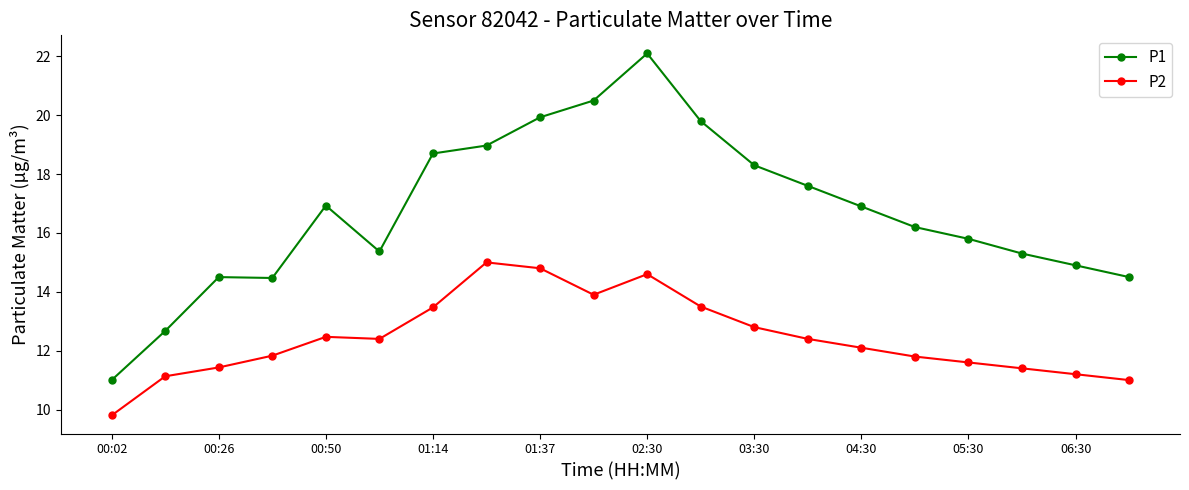

Reading right to left, extract all data points from this chart.

P1: 14.5	14.9	15.3	15.8	16.2	16.9	17.6	18.3	19.8	22.1	20.5	19.9	19.0	18.7	15.4	16.9	14.5	14.5	12.7	11.0
P2: 11.0	11.2	11.4	11.6	11.8	12.1	12.4	12.8	13.5	14.6	13.9	14.8	15.0	13.5	12.4	12.5	11.8	11.4	11.1	9.8